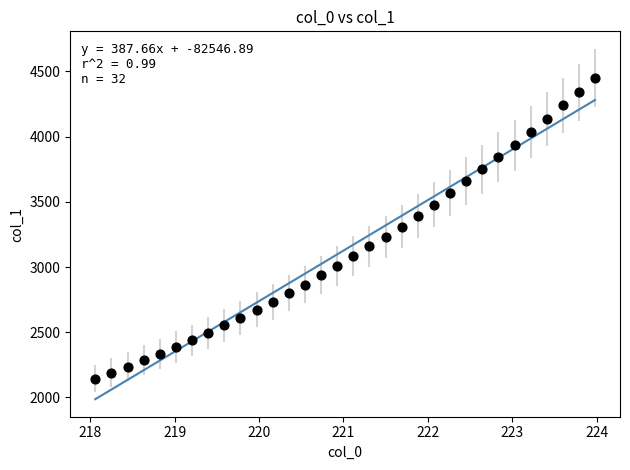

What is the range of X values (max minus min)?

5.9